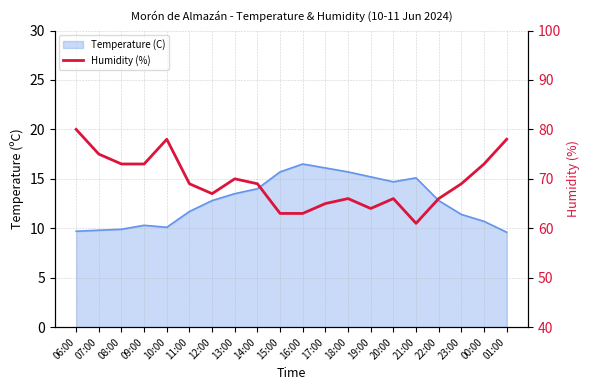

How many points are lower than both their immediate neighbors (excluding endpoints)?

3